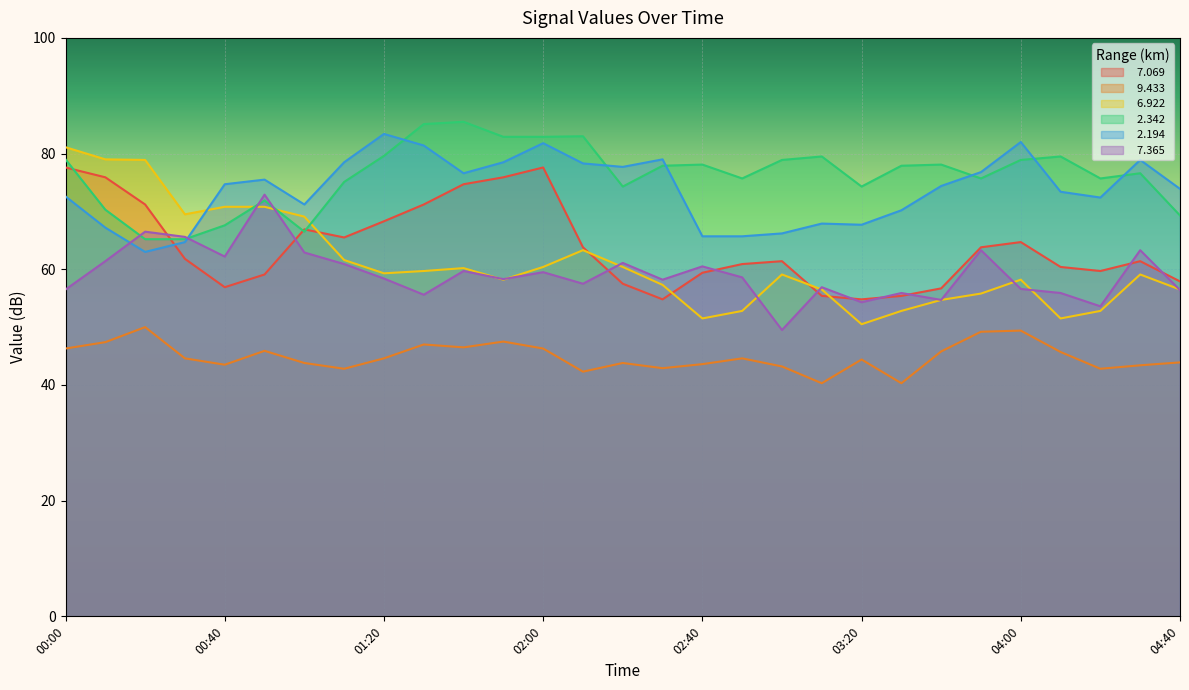

Which series has the largest range (max minus min)?

  6.922